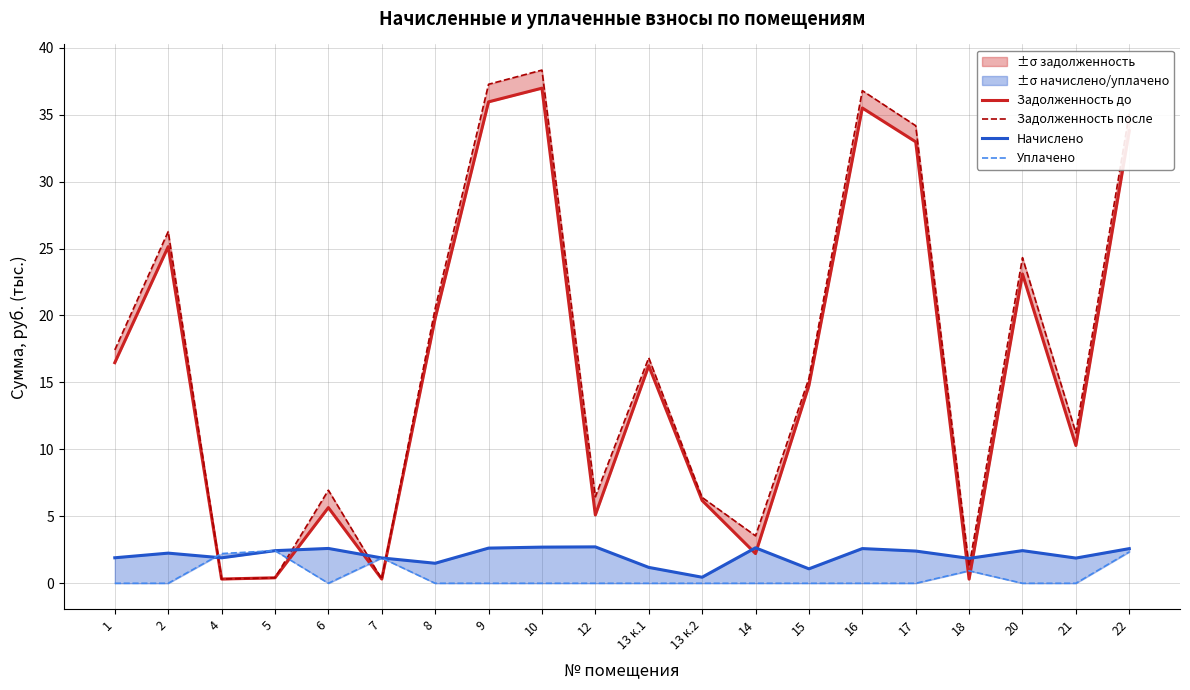

Between 5 and 21, which is larger?

21